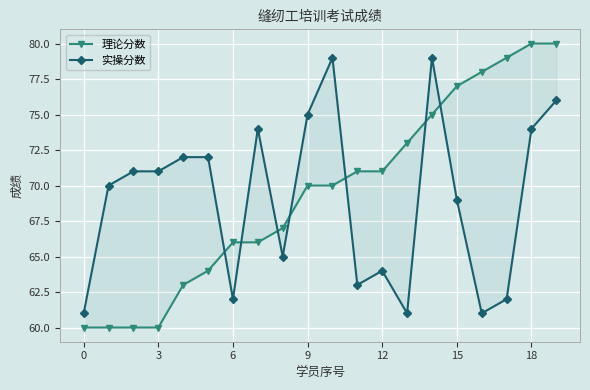

What is the difference between the maximum and second lowest values in the 实操分数 series?

18